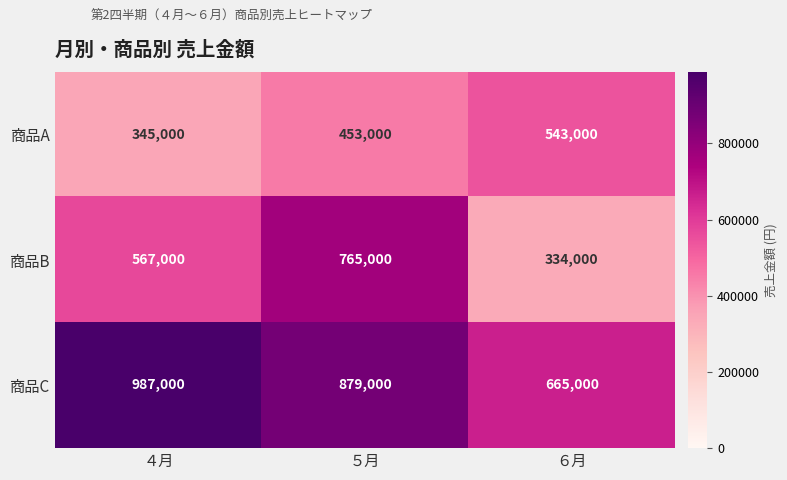

Rank the series by their maximum value, from lowest to highest.

商品A, 商品B, 商品C